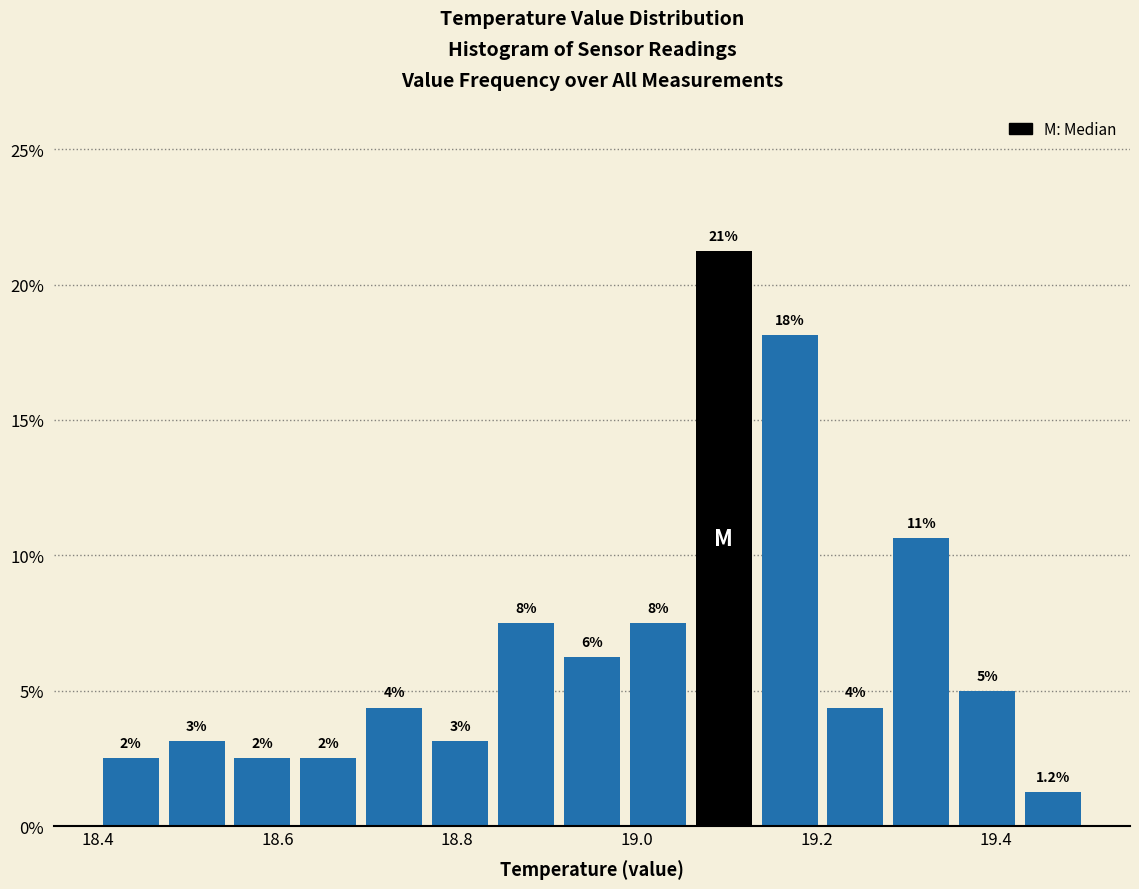

Read against the x-axis, roughly where is the centre of the tallest bar?

19.10